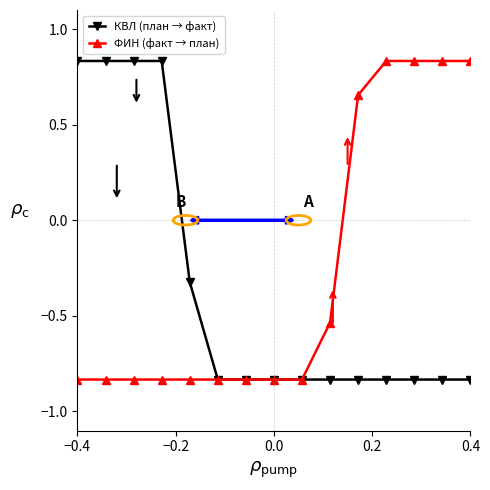

Does the chart display data point markers on the line(s)?

Yes